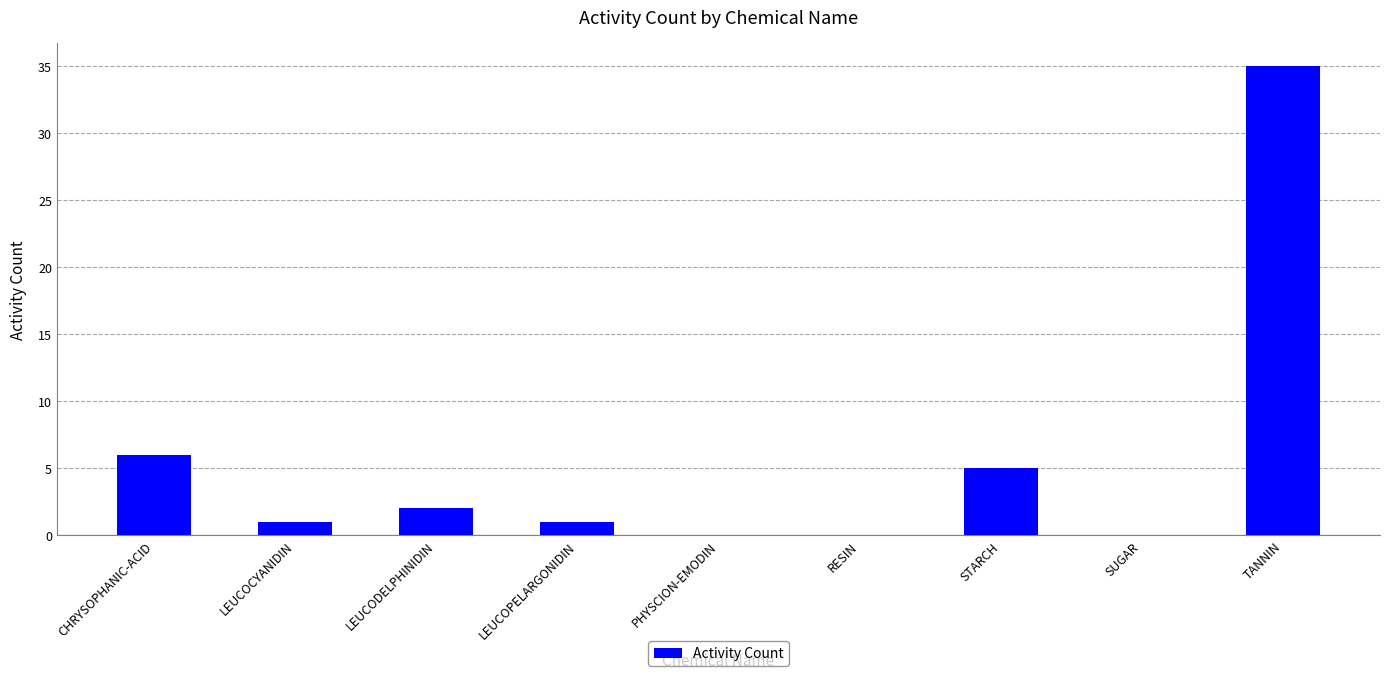

What is the sum of all values?

50